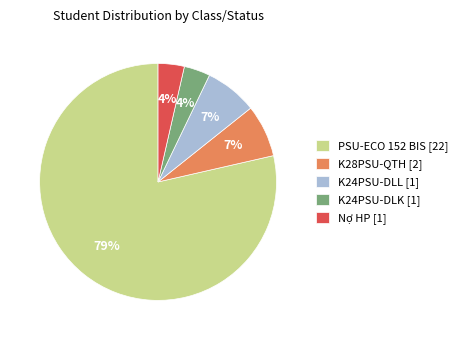

To the nearest percent, what portion does K24PSU-DLK [1] represent?

4%